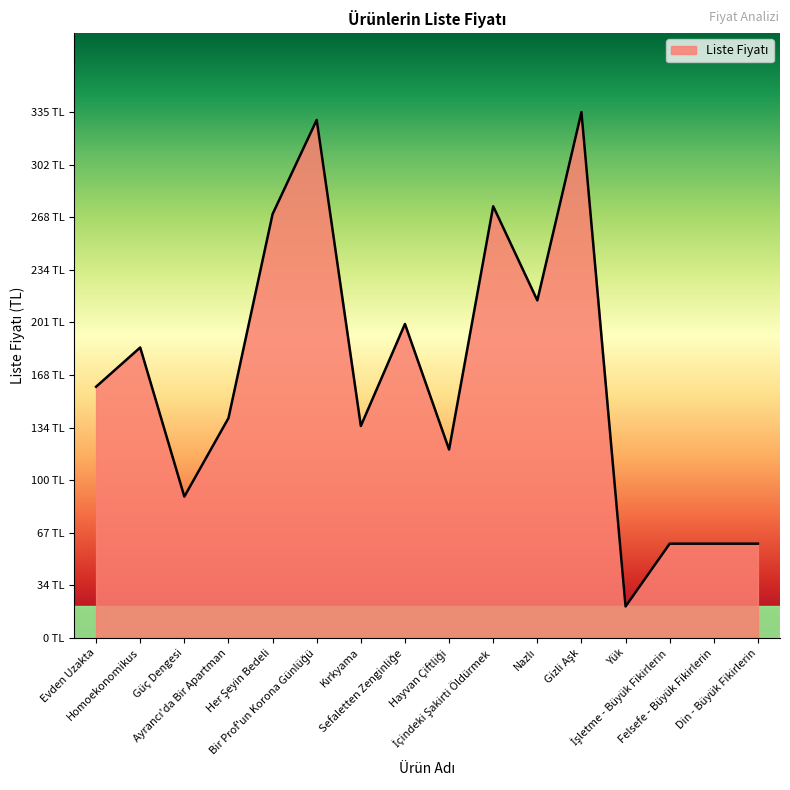

Does the chart display data point markers on the line(s)?

No